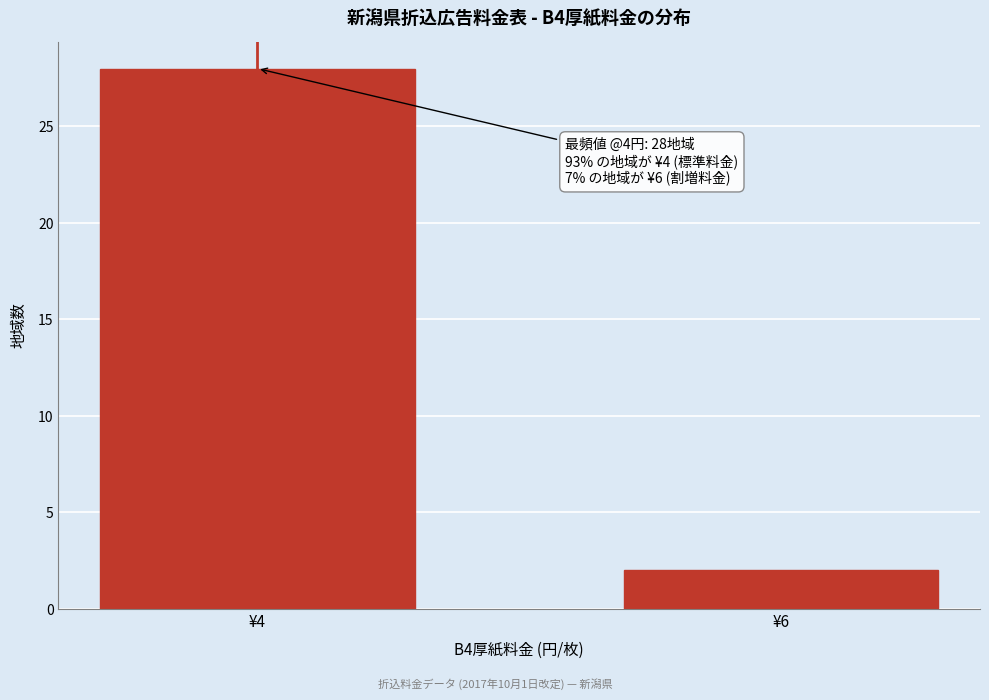

Reading right to left, what are all the values shown in this chart?

¥6=2	¥4=28